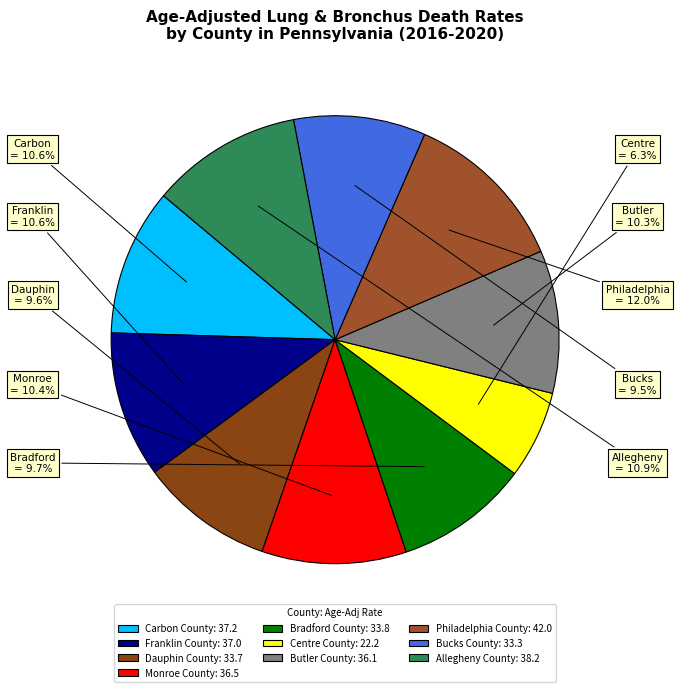

Rank the categories by value from highest to lowest.

Philadelphia County, Allegheny County, Carbon County, Franklin County, Monroe County, Butler County, Bradford County, Dauphin County, Bucks County, Centre County